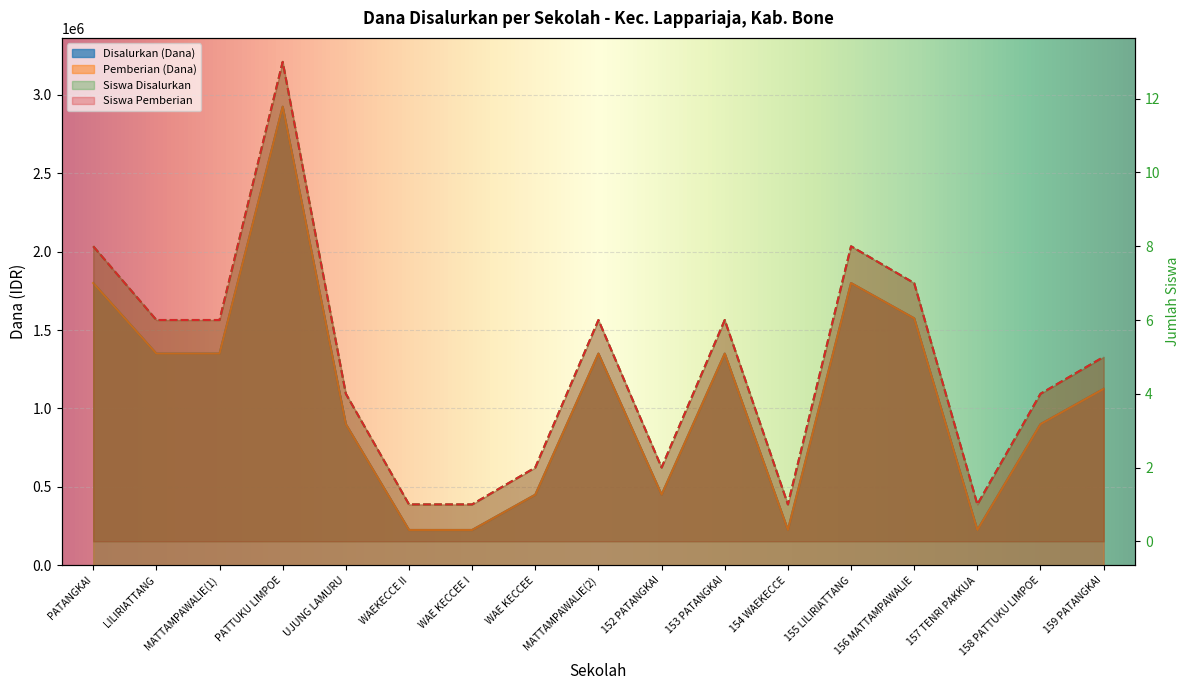

Which series changed the most between WAE KECCEE I and 159 PATANGKAI?

Disalurkan (Dana)